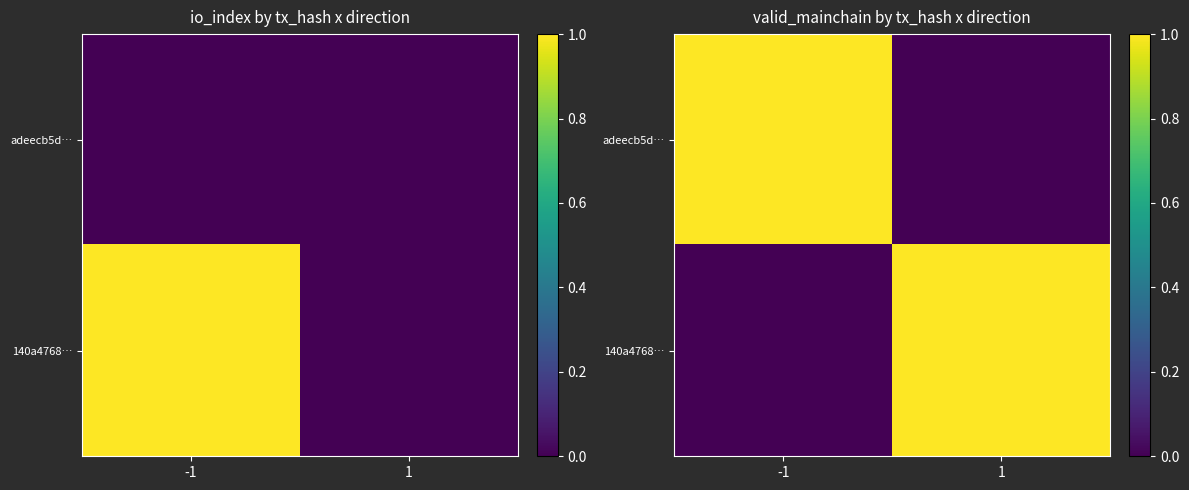

Count the number of categories in the chart.

2